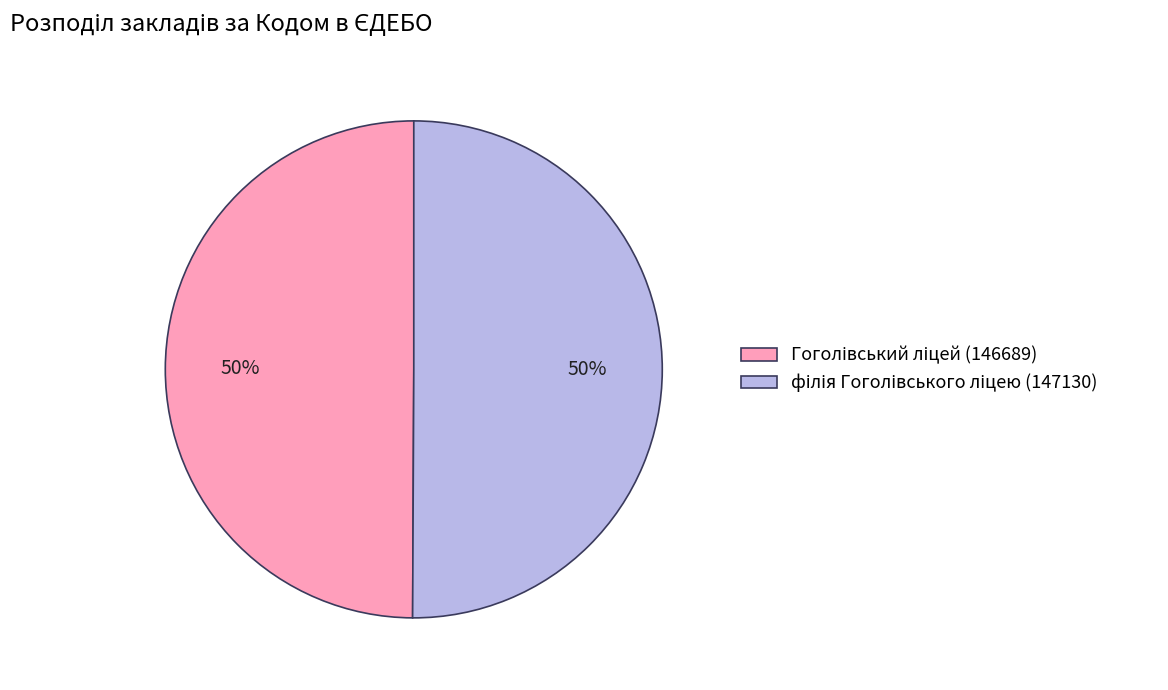

To the nearest percent, what is the average slice percentage?

50%